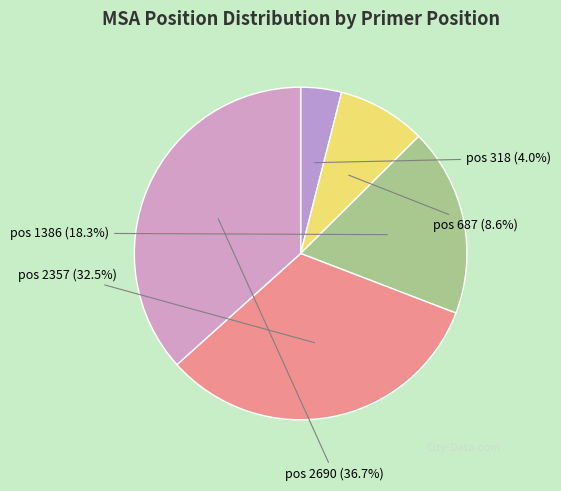

To the nearest percent, what is the average slice percentage?

20%